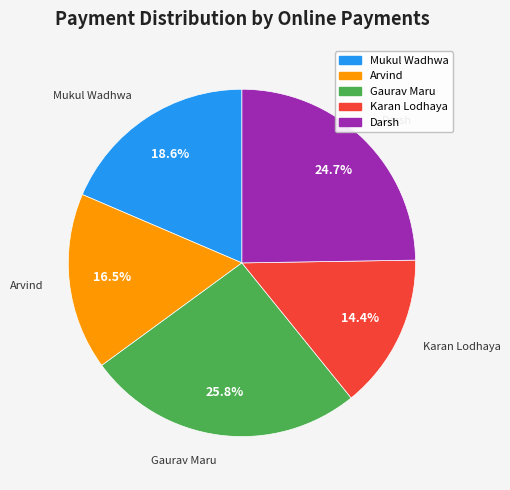

How much of the chart is everything except Arvind?

83.5%